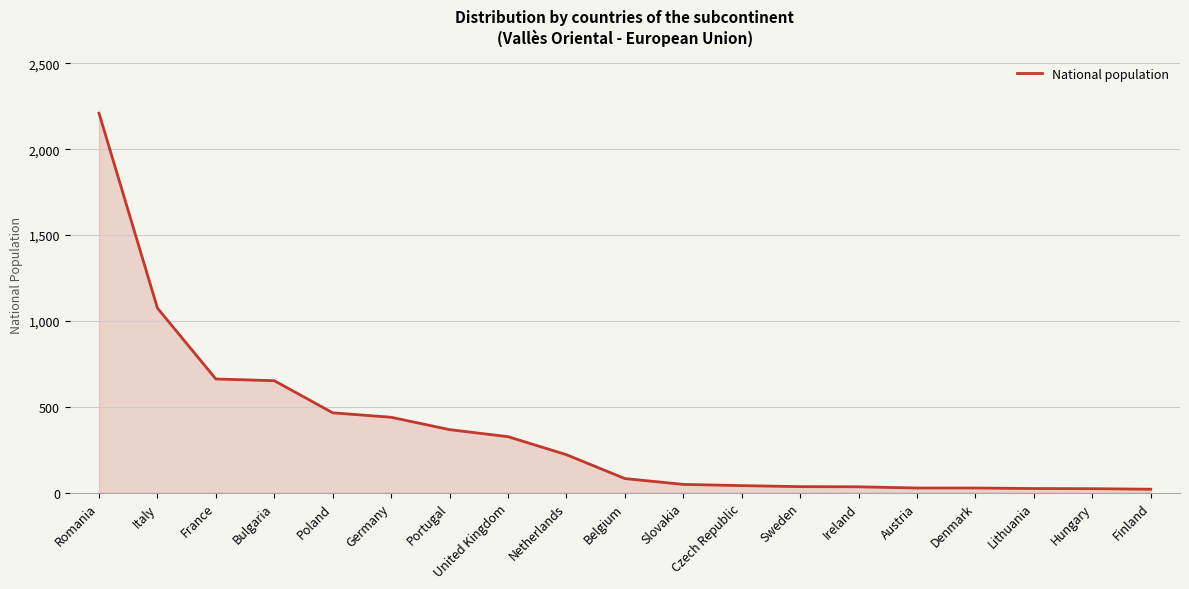

What is the greatest value displayed?

2210